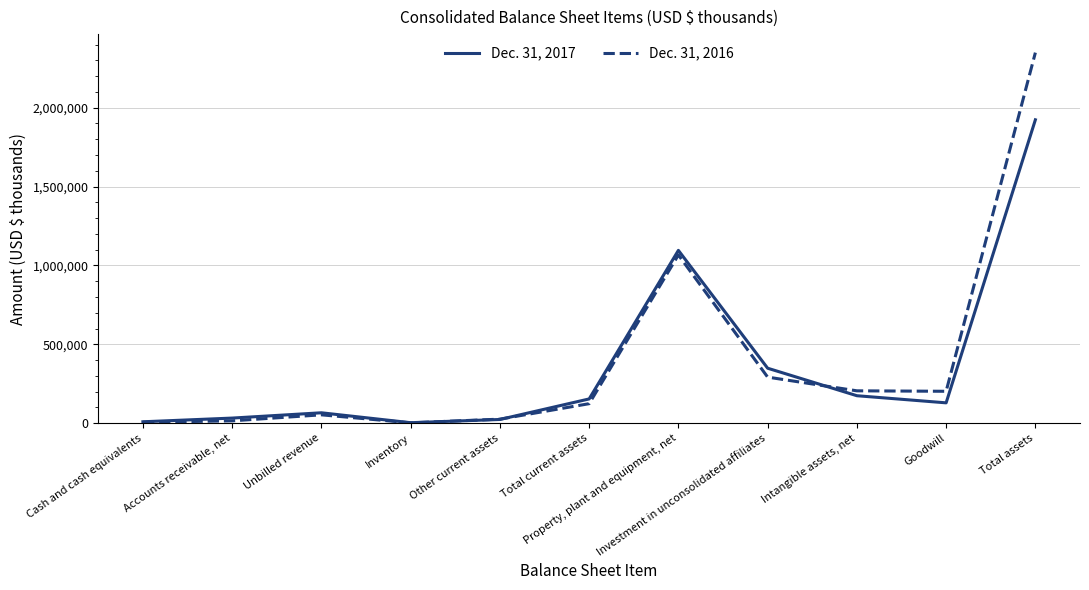

Which label corresponds to the largest value in the chart?

Total assets